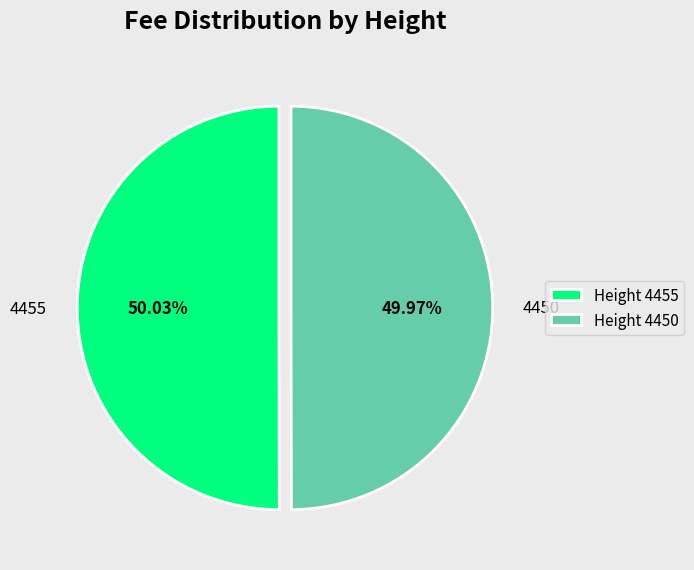

Is there any slice that represents more than half of the pie?

Yes